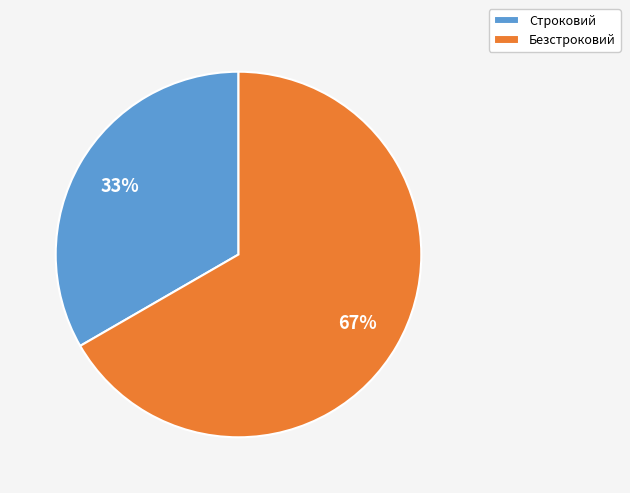

Count the number of slices in the pie.

2